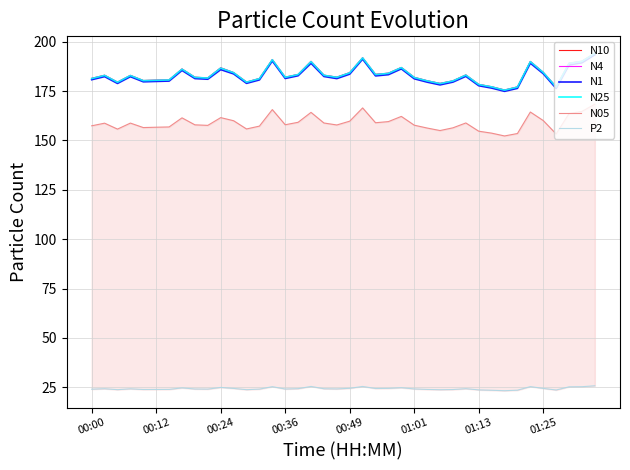

What is the value of the N1 point at the 11th from the left?

185.9